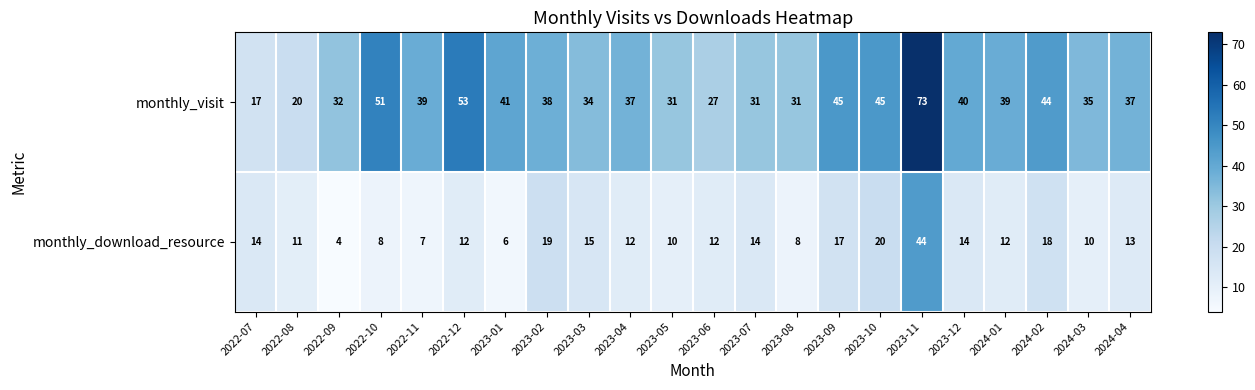

What is the difference between the second highest and minimum values in the monthly_download_resource series?

16